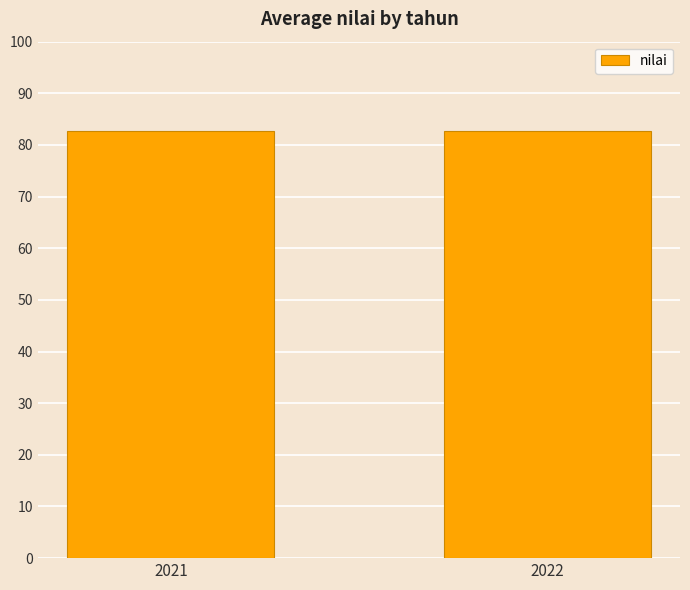

What is the value of the 2nd bar from the left?

82.7